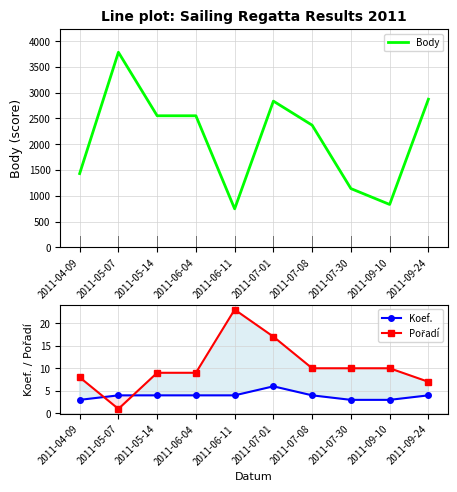

At how many categories does at least one series exceed 386?

10